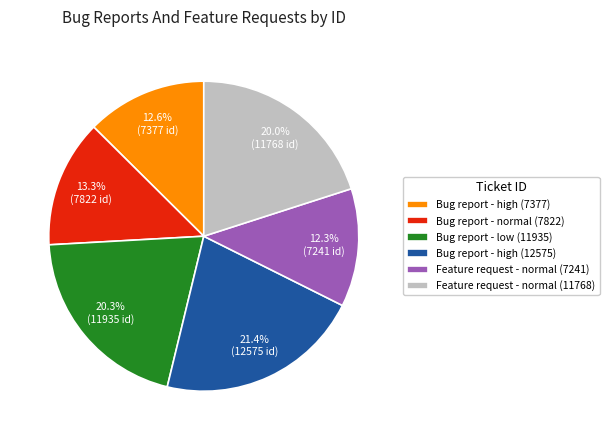

How many slices are in this pie chart?

6